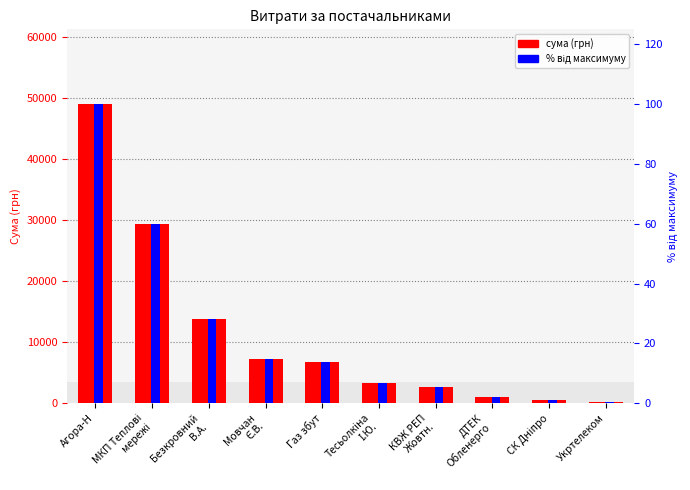

The value of сума (грн) at ДТЕК
Обленерго is 533.0. True or false?

False